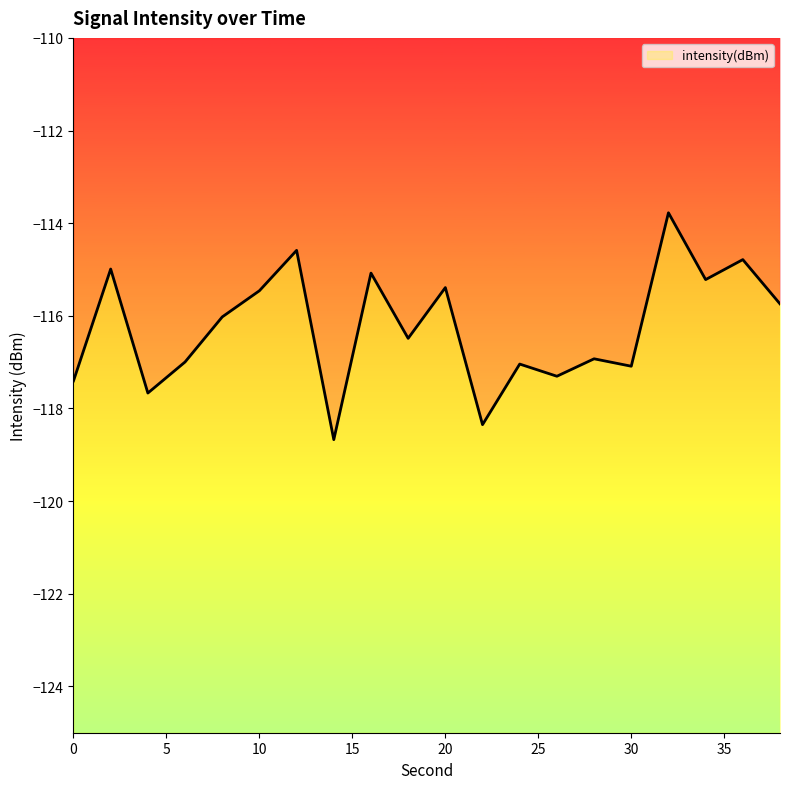

What is the average value?

-116.2